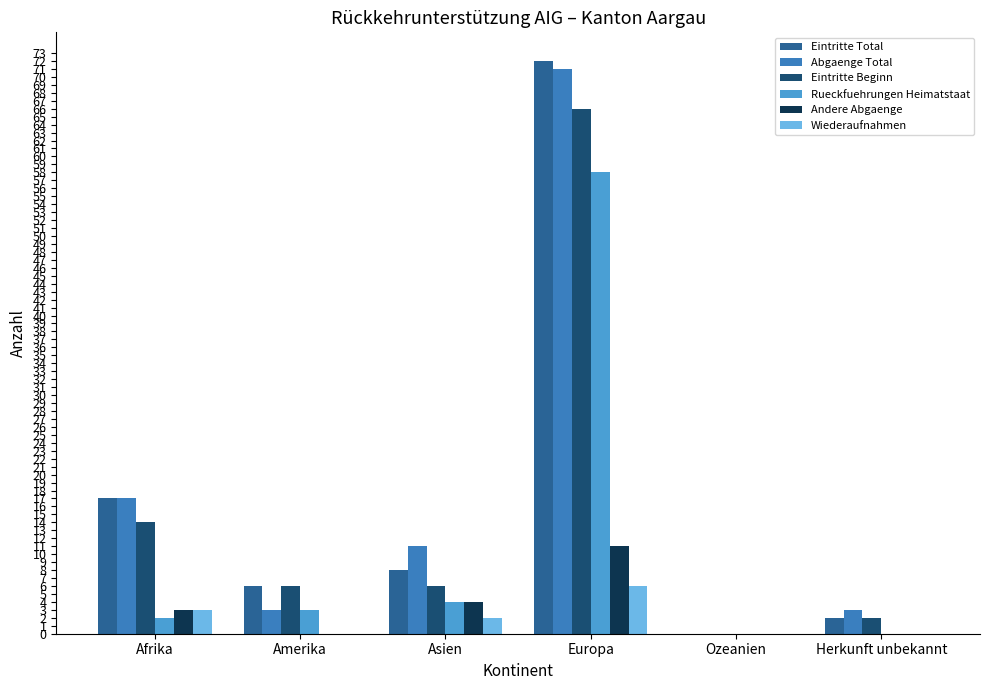

Reading left to right, extract all data points from this chart.

Eintritte Total: 17	6	8	72	0	2
Abgaenge Total: 17	3	11	71	0	3
Eintritte Beginn: 14	6	6	66	0	2
Rueckfuehrungen Heimatstaat: 2	3	4	58	0	0
Andere Abgaenge: 3	0	4	11	0	0
Wiederaufnahmen: 3	0	2	6	0	0